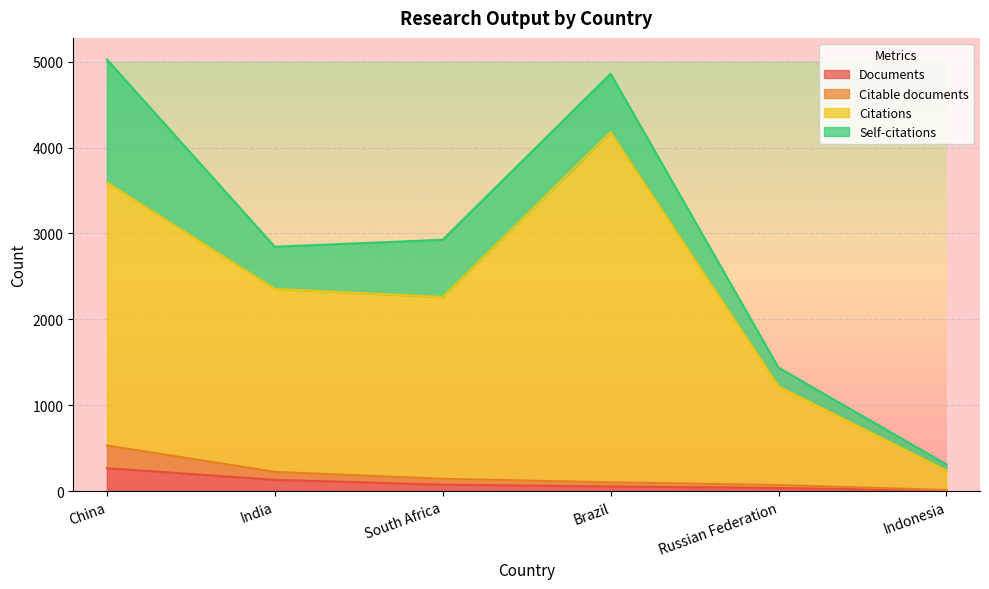

True or false: Citations has more than 1 interior local peaks.

False